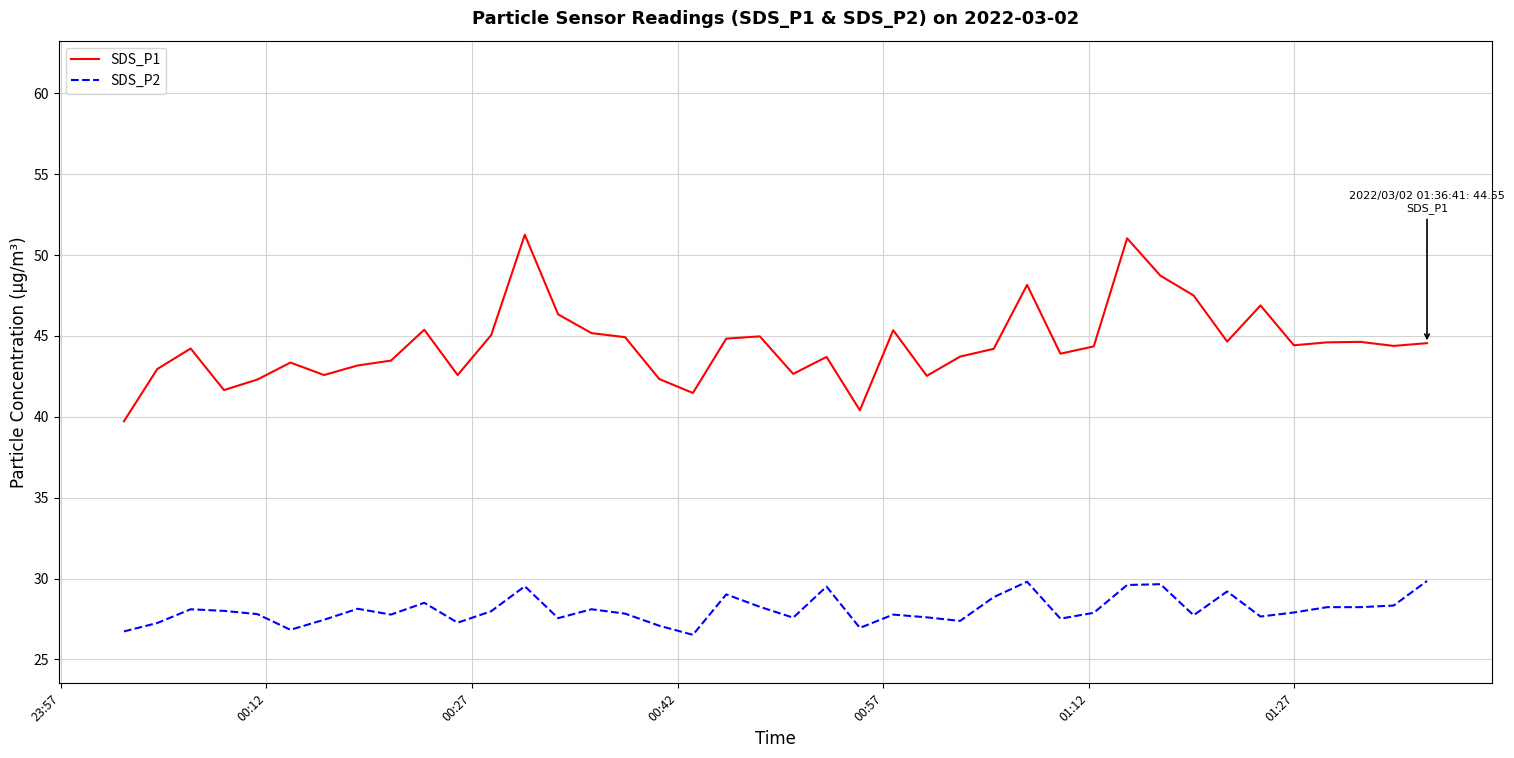

True or false: SDS_P2 has more than 1 interior local peaks.

True